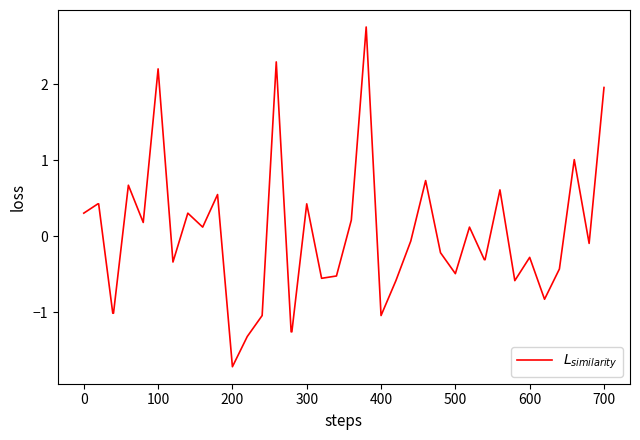

What is the greatest value displayed?

2.8